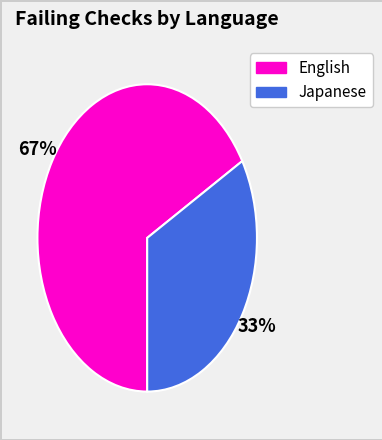

Is there a majority slice in this chart?

Yes